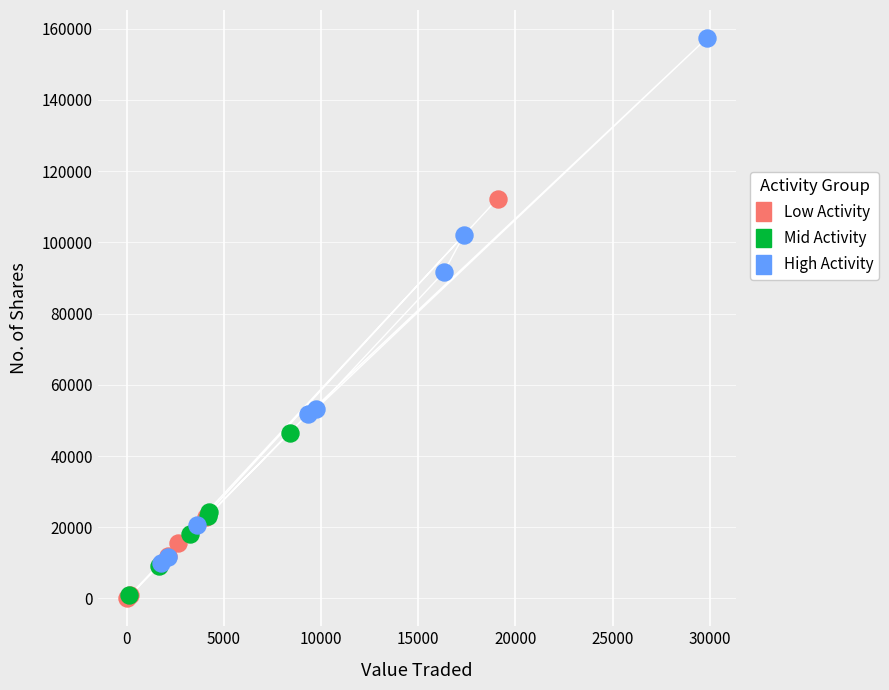

Which series has the widest spread of Y values?

High Activity